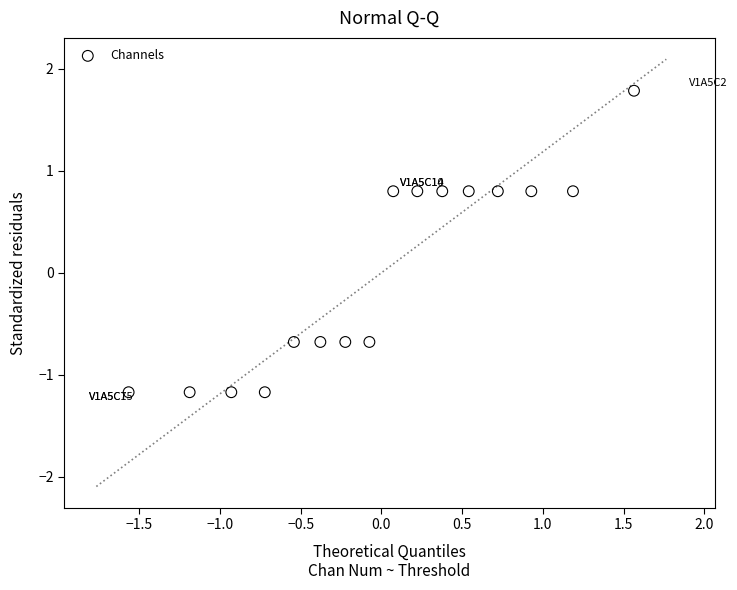

What is the range of Y values (max minus min)?

3.0